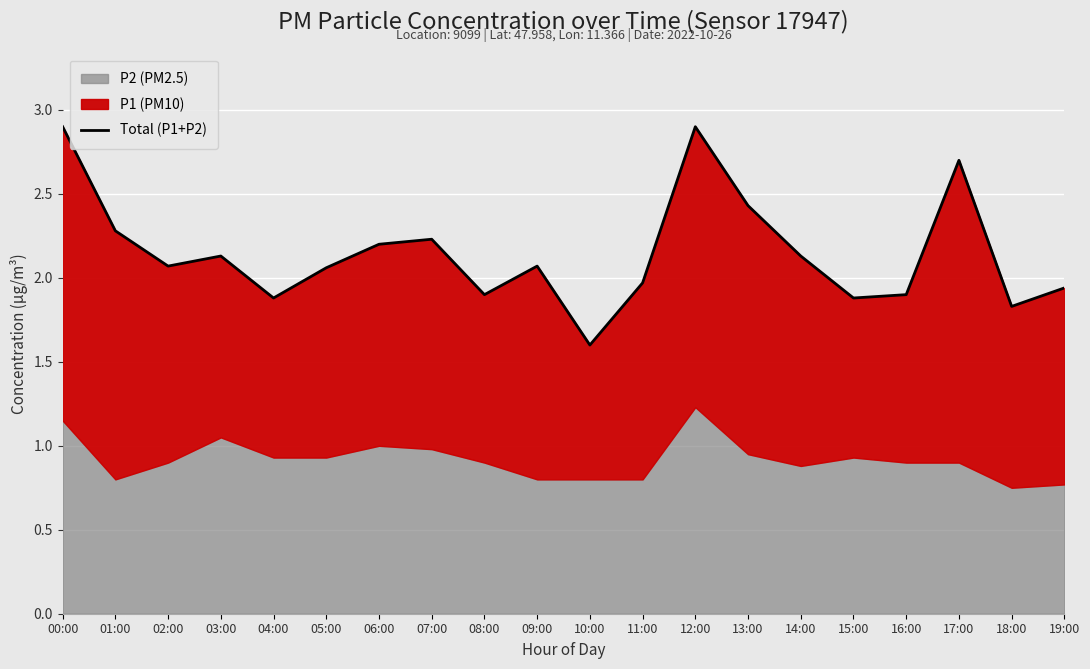

True or false: the data shows 3.7 at 09:00.

False